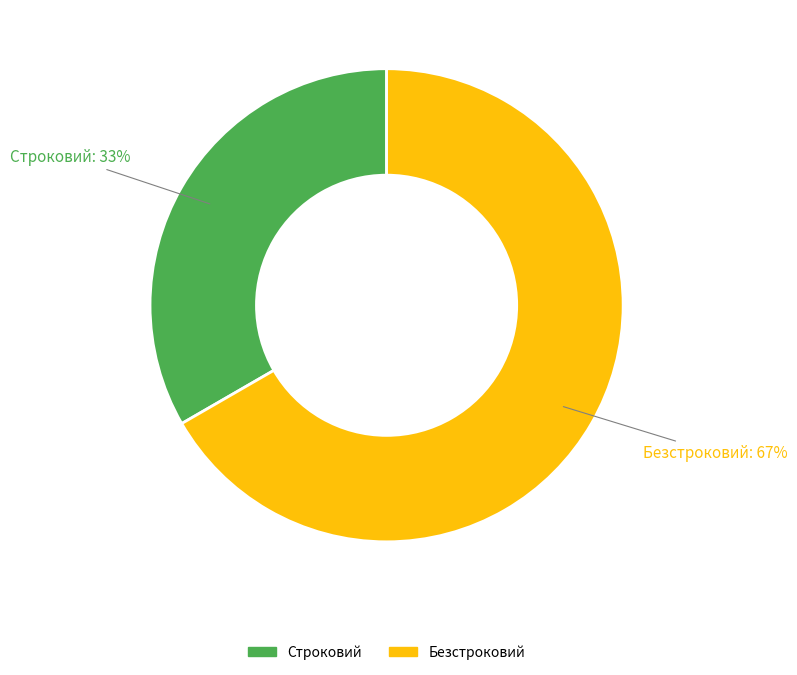

To the nearest percent, what portion does Строковий represent?

33%